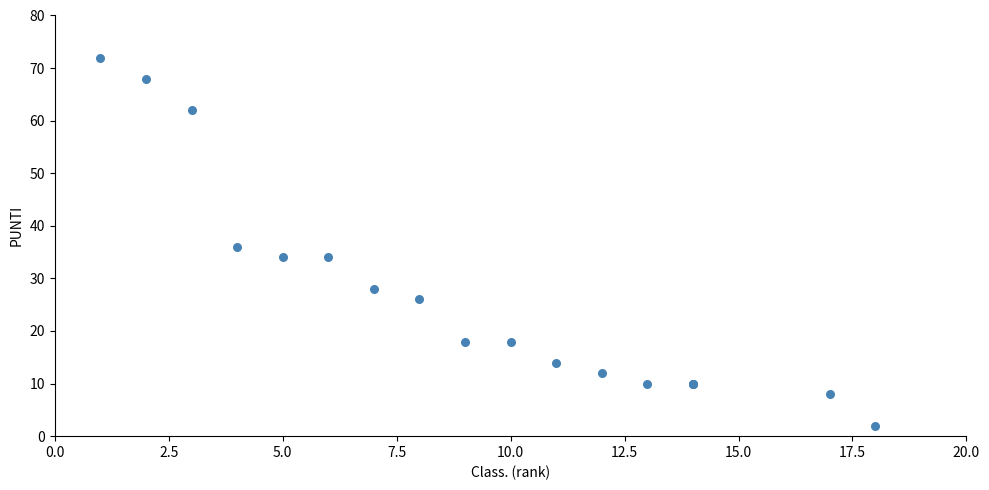

What Y value in the scatter plot is closest to 37?

36